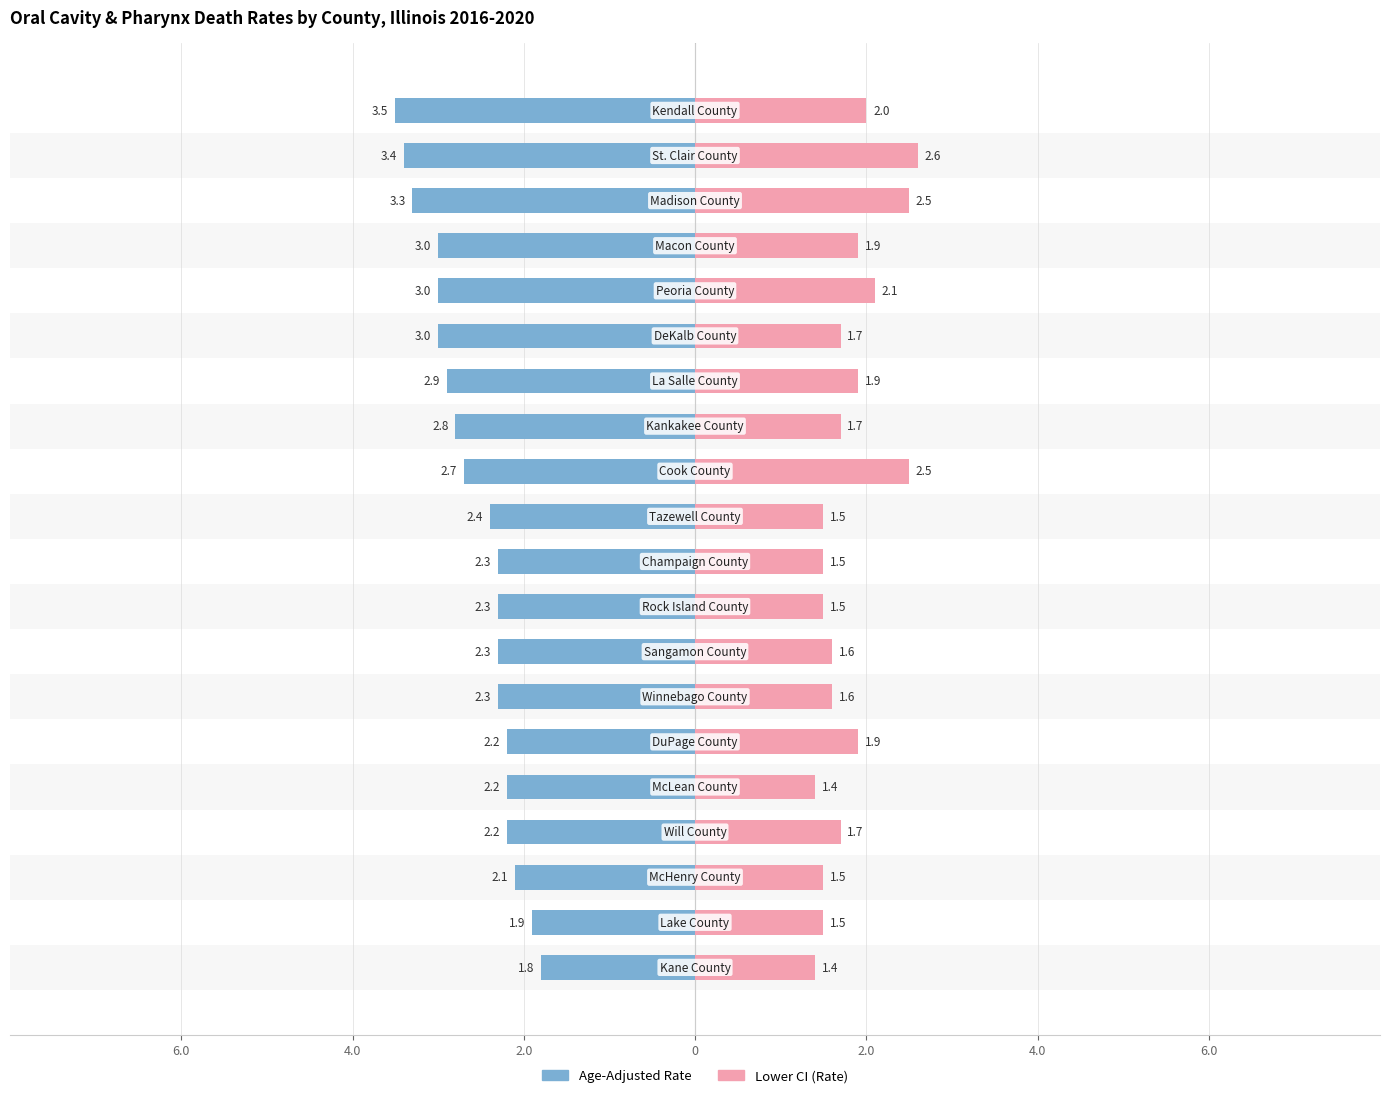

What are all the series names shown in the legend?

Age-Adjusted Rate, Lower CI (Rate)